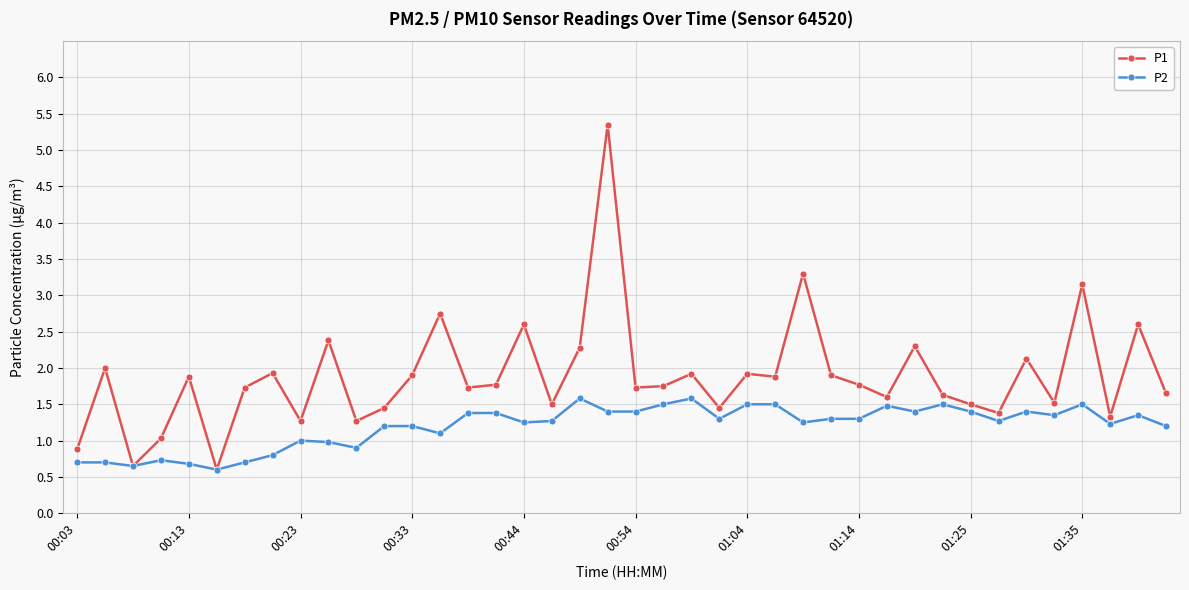

At how many categories does at least one series exceed 3?

3